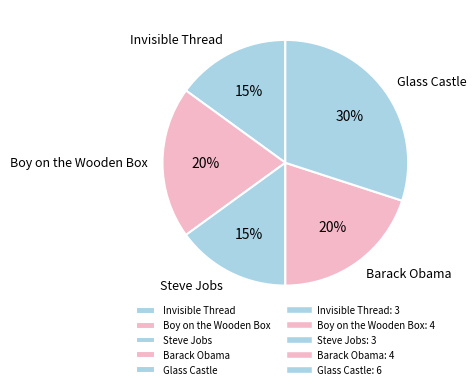

What is the largest slice in the pie chart?

Glass Castle